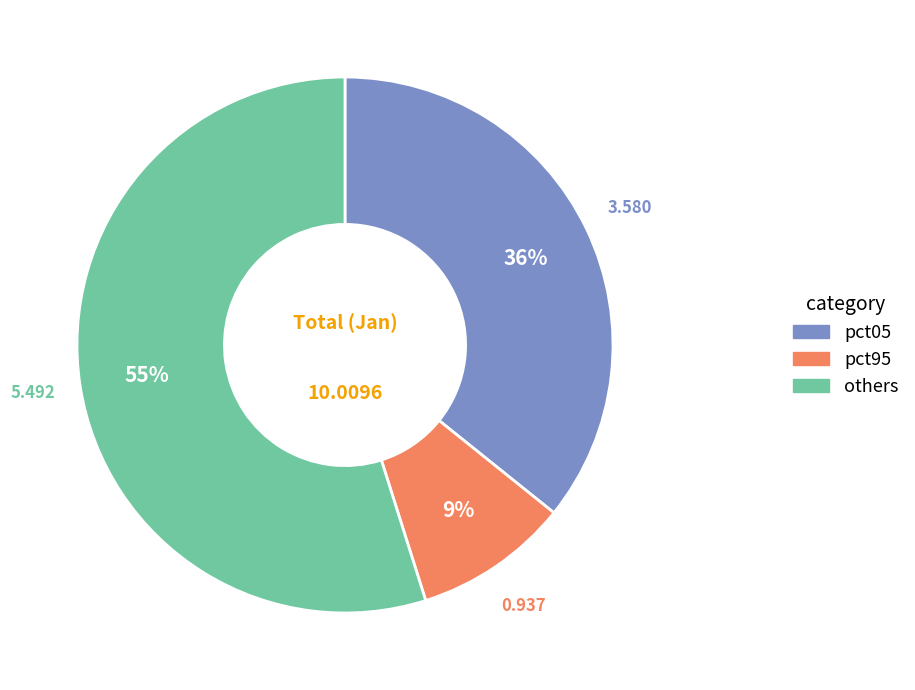

Is there a majority slice in this chart?

Yes